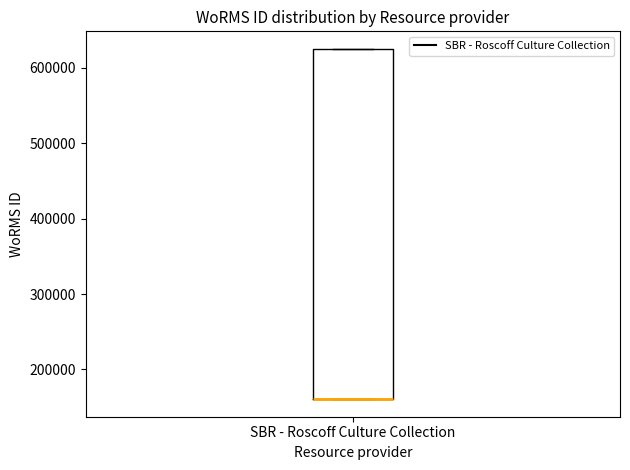

Read this box plot against the y-axis: the position of the median line, the range covered by the box, and the ends of both whiskers. The values are not printed on the chart, so give them approximately, as read against the axis.

median 160000 (drawn on the box's lower edge), box 160000 to 620000, whiskers 160000 to 620000